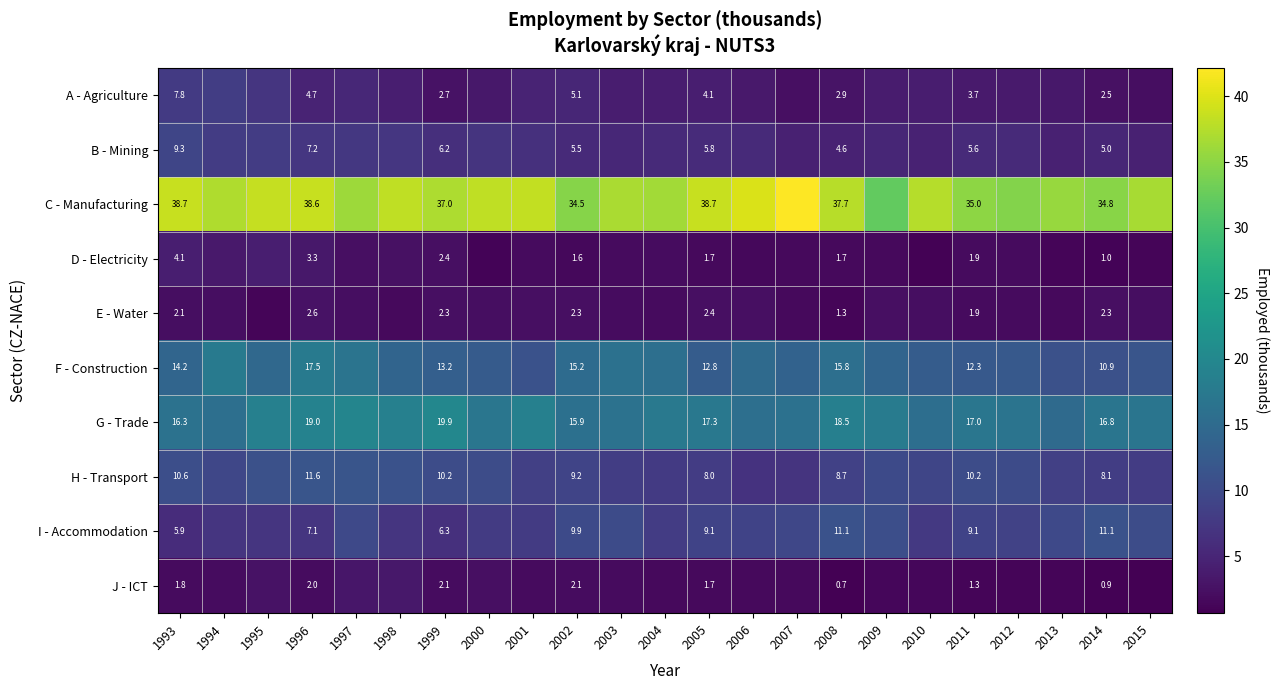

True or false: A - Agriculture has a value of 4.7 at 1996.

True